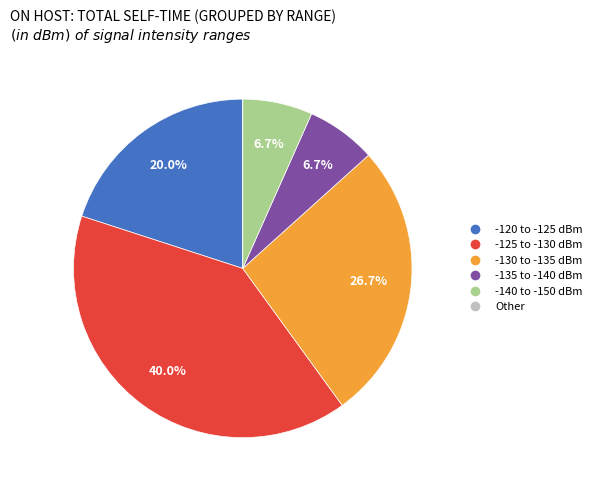

Is there a majority slice in this chart?

No